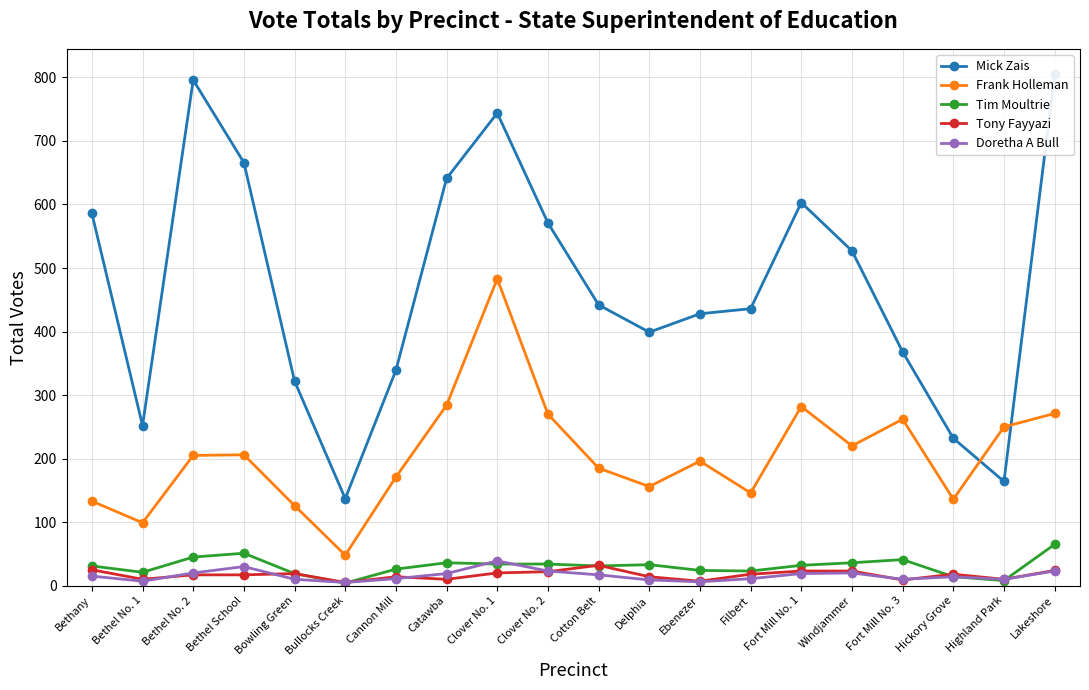

What is the label of the 2nd point from the left?

Bethel No. 1